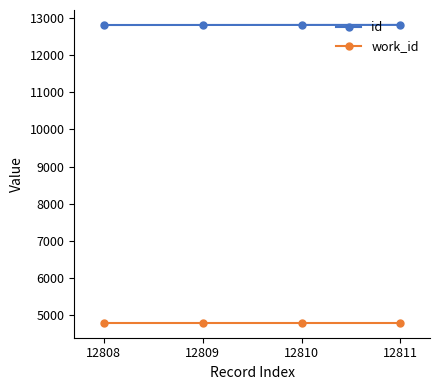

At how many categories does at least one series exceed 12609?

4